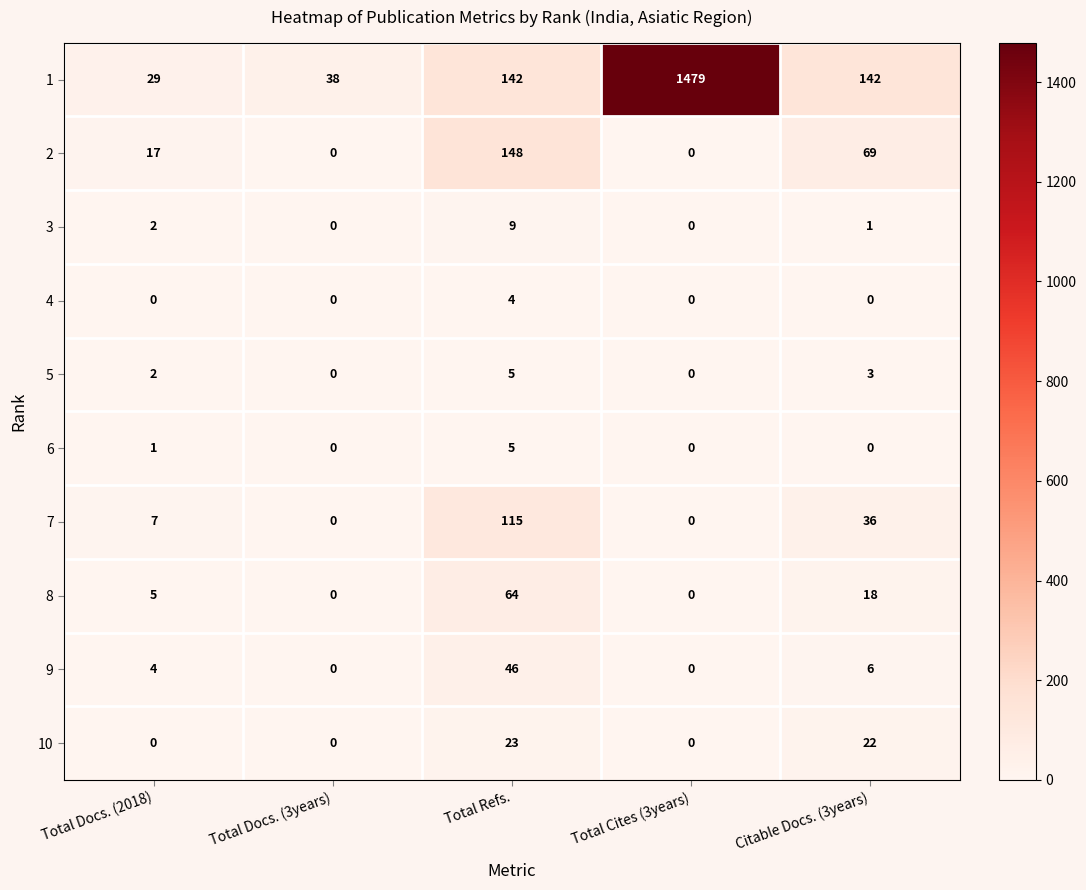

What is the spread (max minus min) of values at Total Cites (3years)?

1479